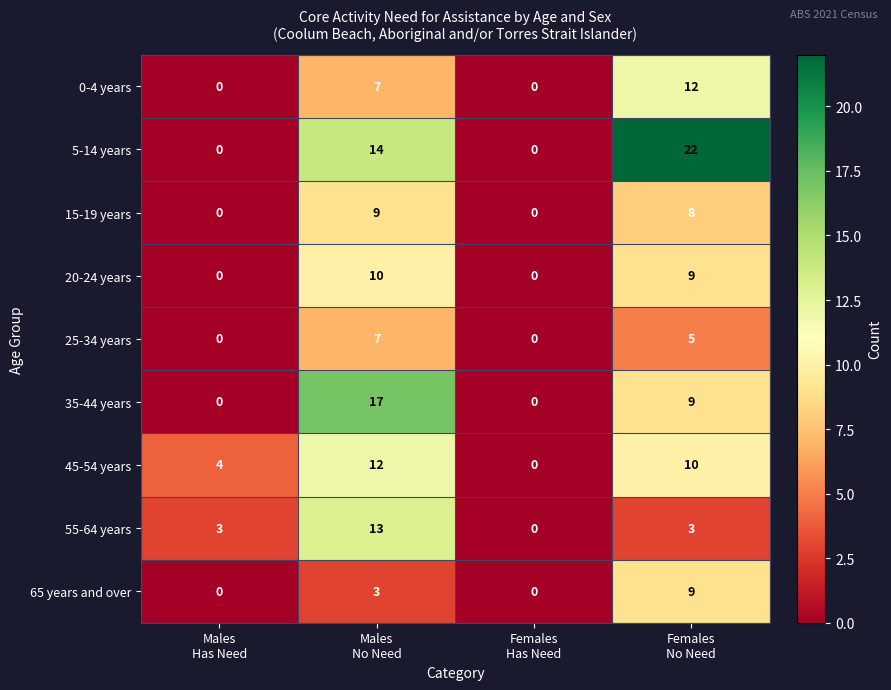

How many 55-64 years values are between 3 and 13?

3